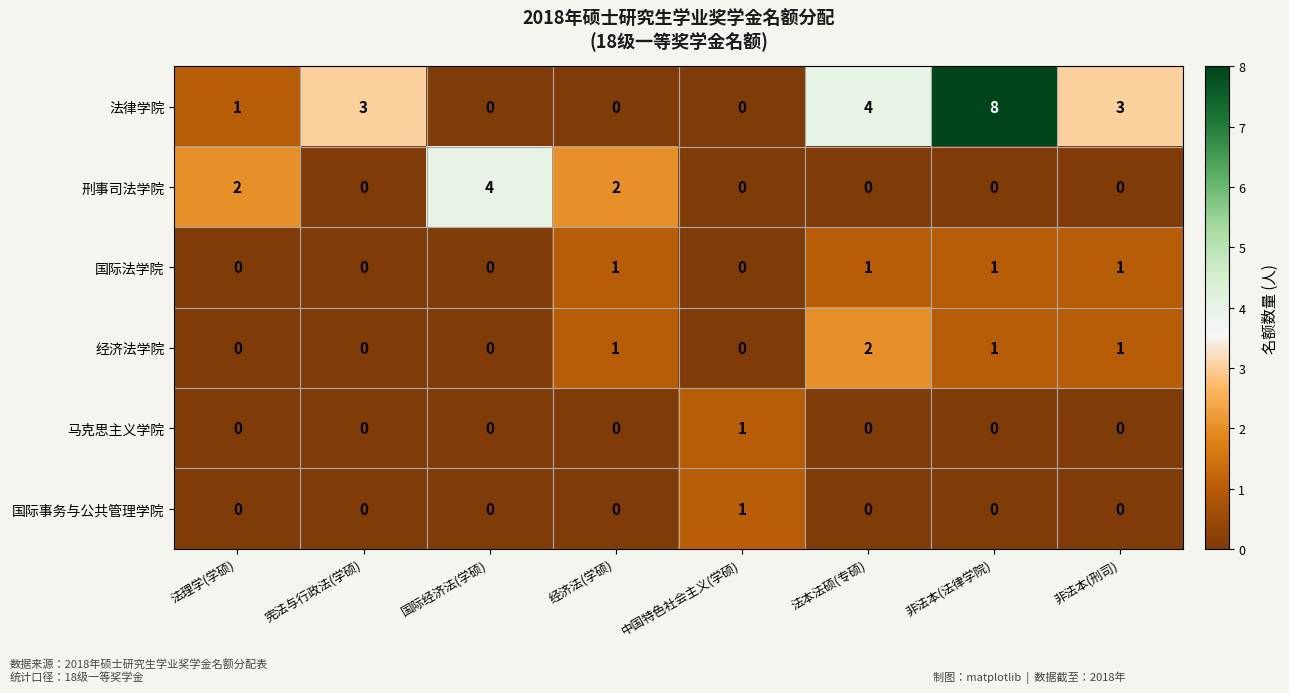

What is the difference between the maximum and minimum values in the 法律学院 series?

8